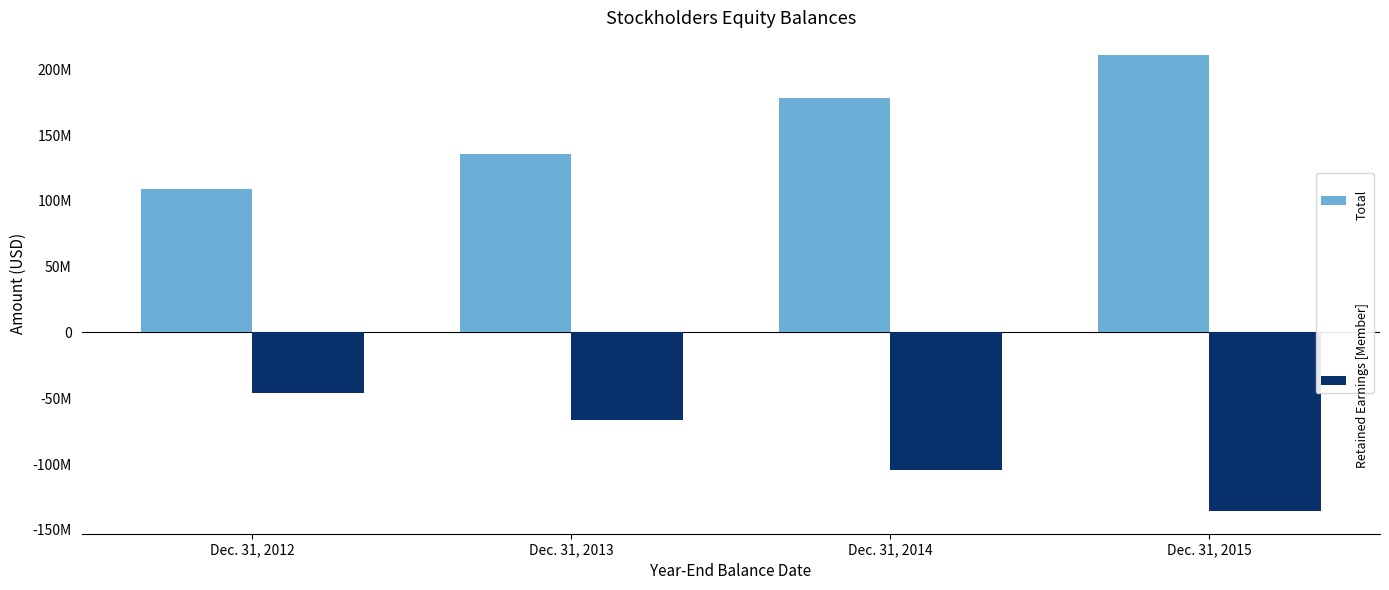

Does the chart contain stacked bars?

No